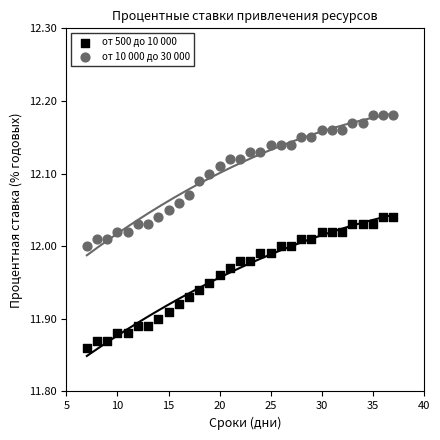

Which series reaches the minimum Y coordinate?

от 500 до 10 000